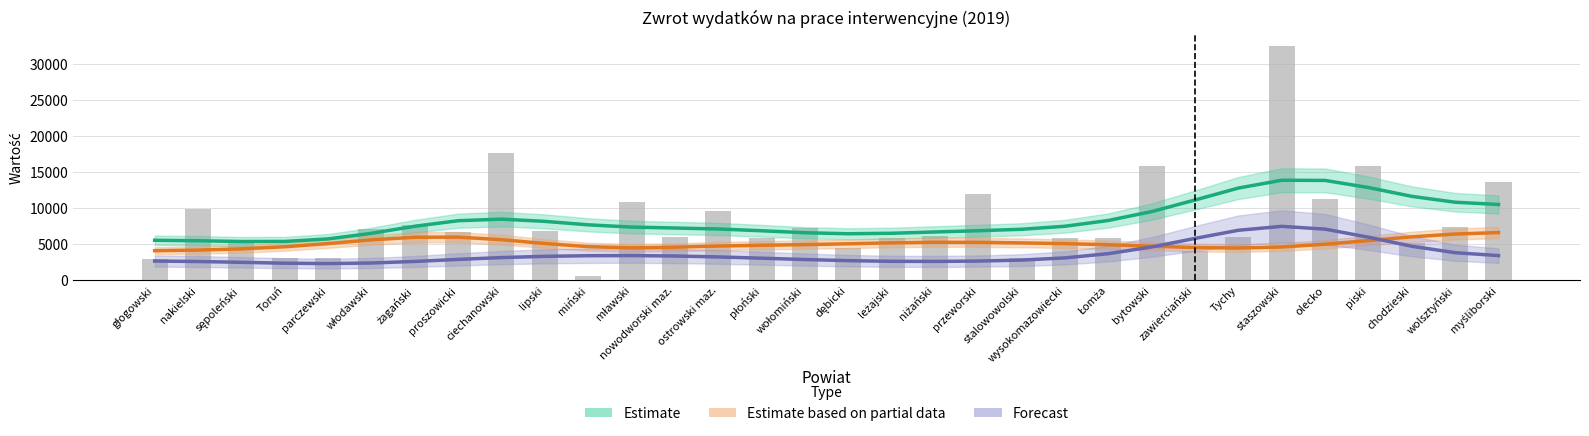

What is the approximate value of Estimate based on partial data (średnia) at żagański?

5899.9